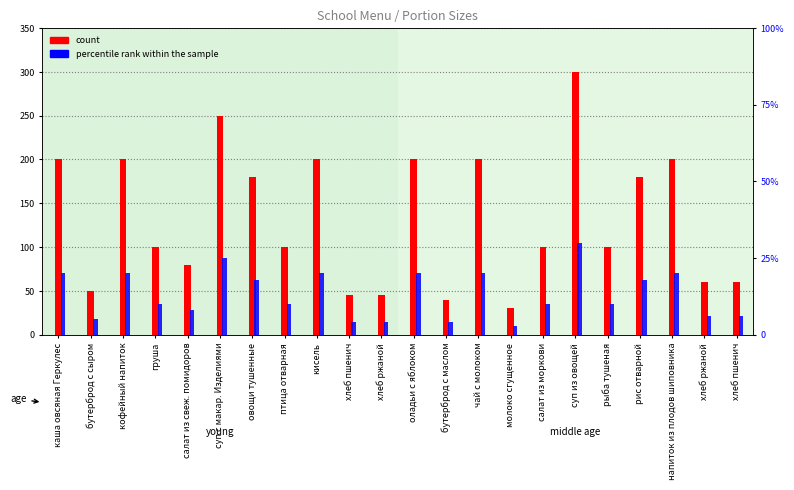

What is the spread (max minus min) of values at бутерброд с маслом?

36